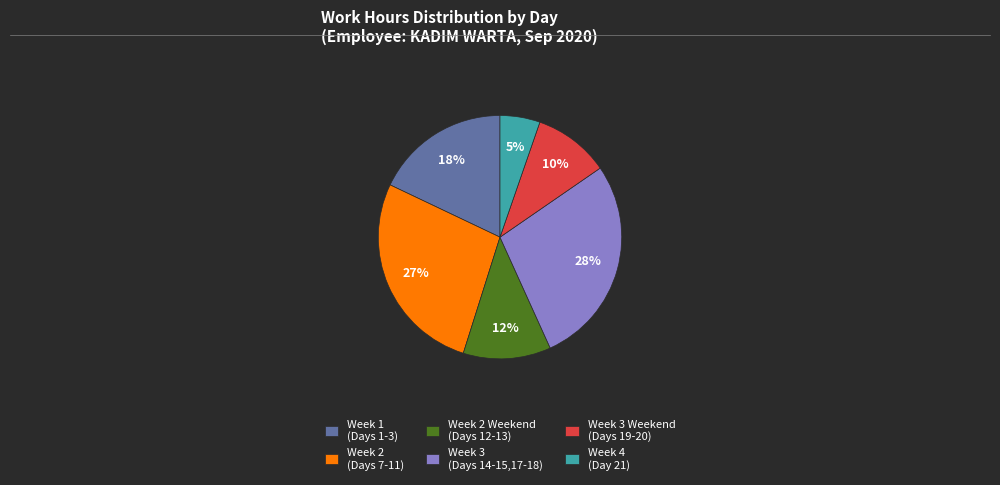

Which has a higher value, Week 2 (Days 7-11) or Week 4 (Day 21)?

Week 2 (Days 7-11)